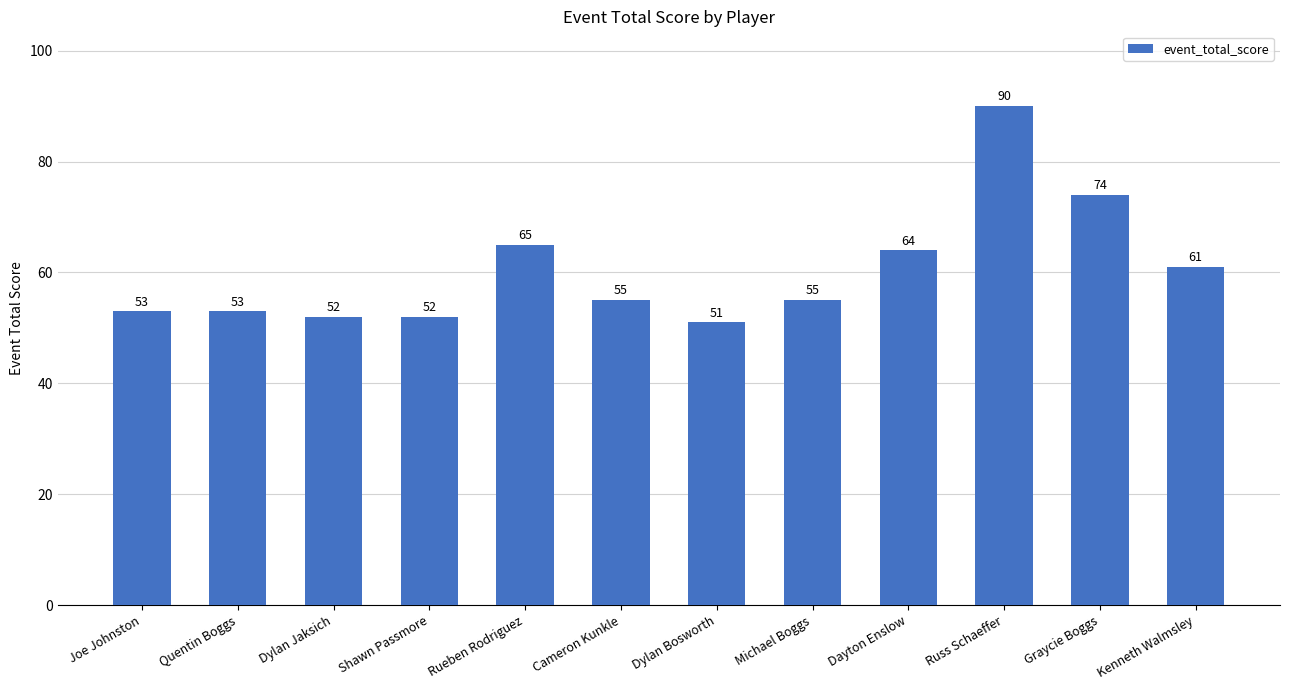

Reading right to left, what are all the values shown in this chart?

Kenneth Walmsley=61	Graycie Boggs=74	Russ Schaeffer=90	Dayton Enslow=64	Michael Boggs=55	Dylan Bosworth=51	Cameron Kunkle=55	Rueben Rodriguez=65	Shawn Passmore=52	Dylan Jaksich=52	Quentin Boggs=53	Joe Johnston=53